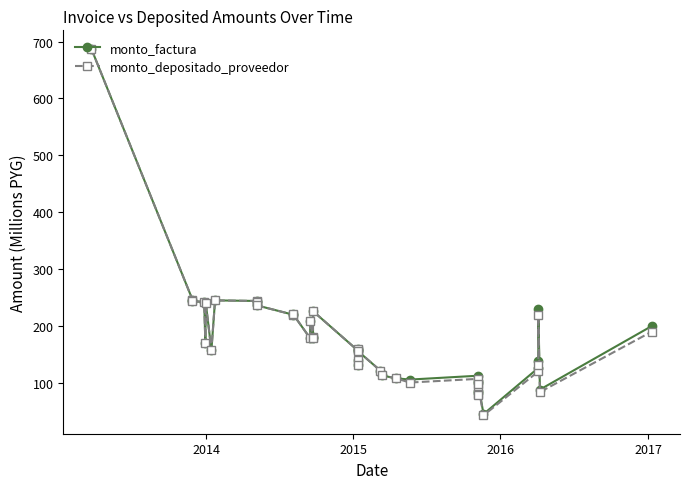

True or false: monto_depositado_proveedor and monto_factura cross at least once.

False